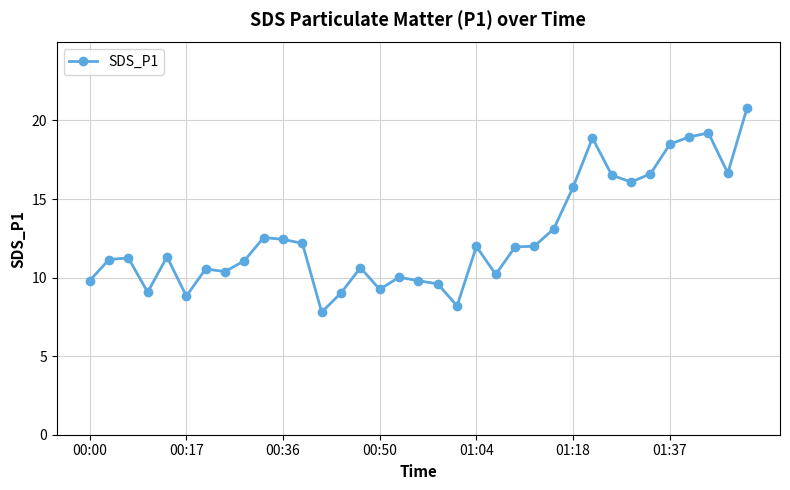

What is the smallest value displayed?

7.8